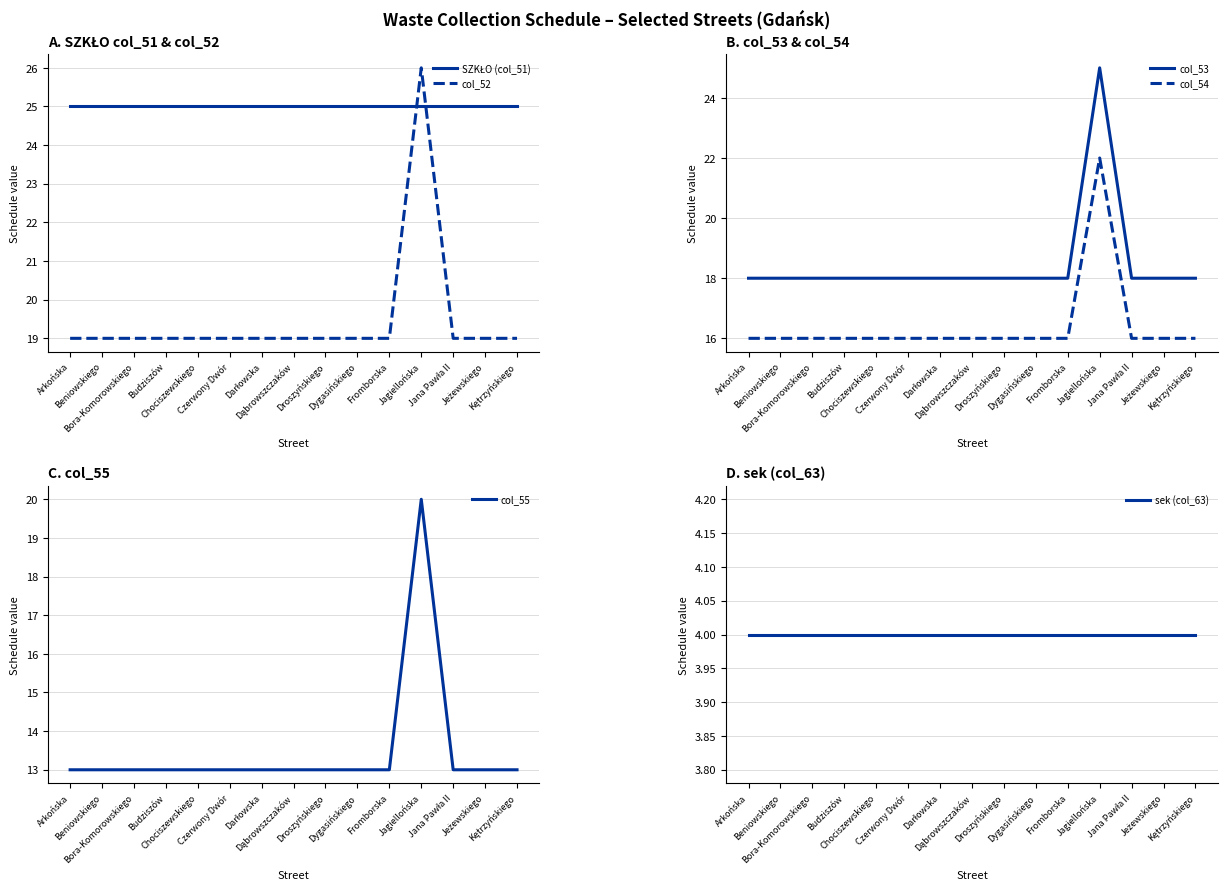

What is the sum of all col_52 values?

292